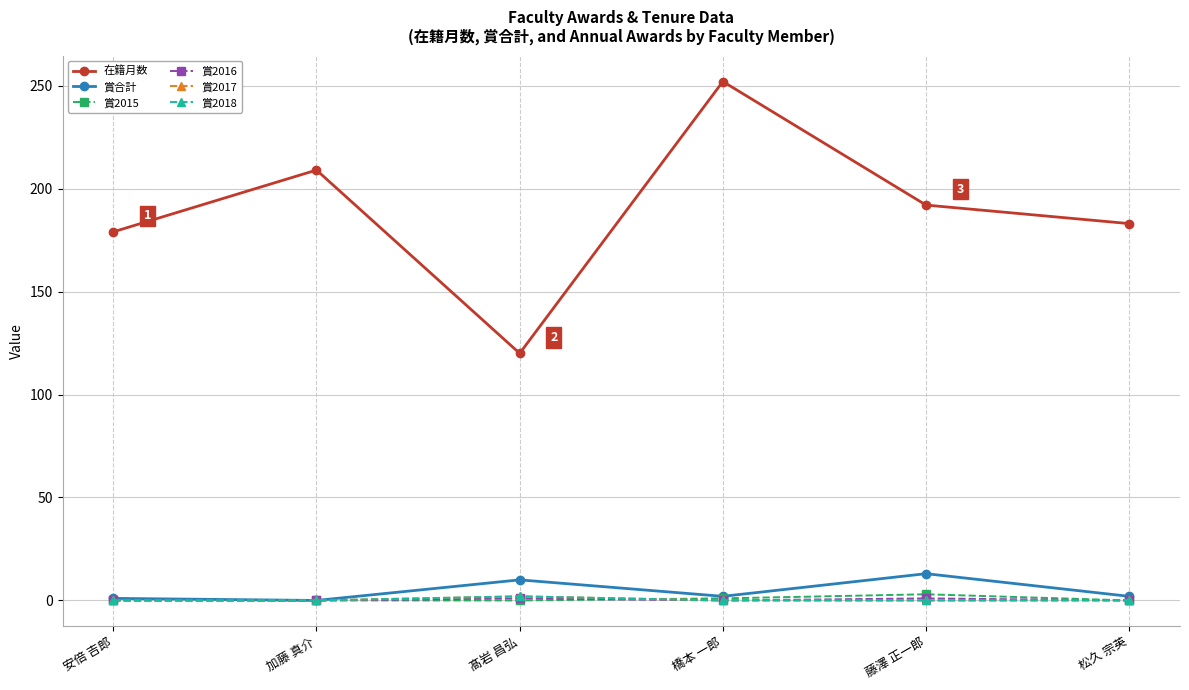

How many lines are shown in the chart?

6